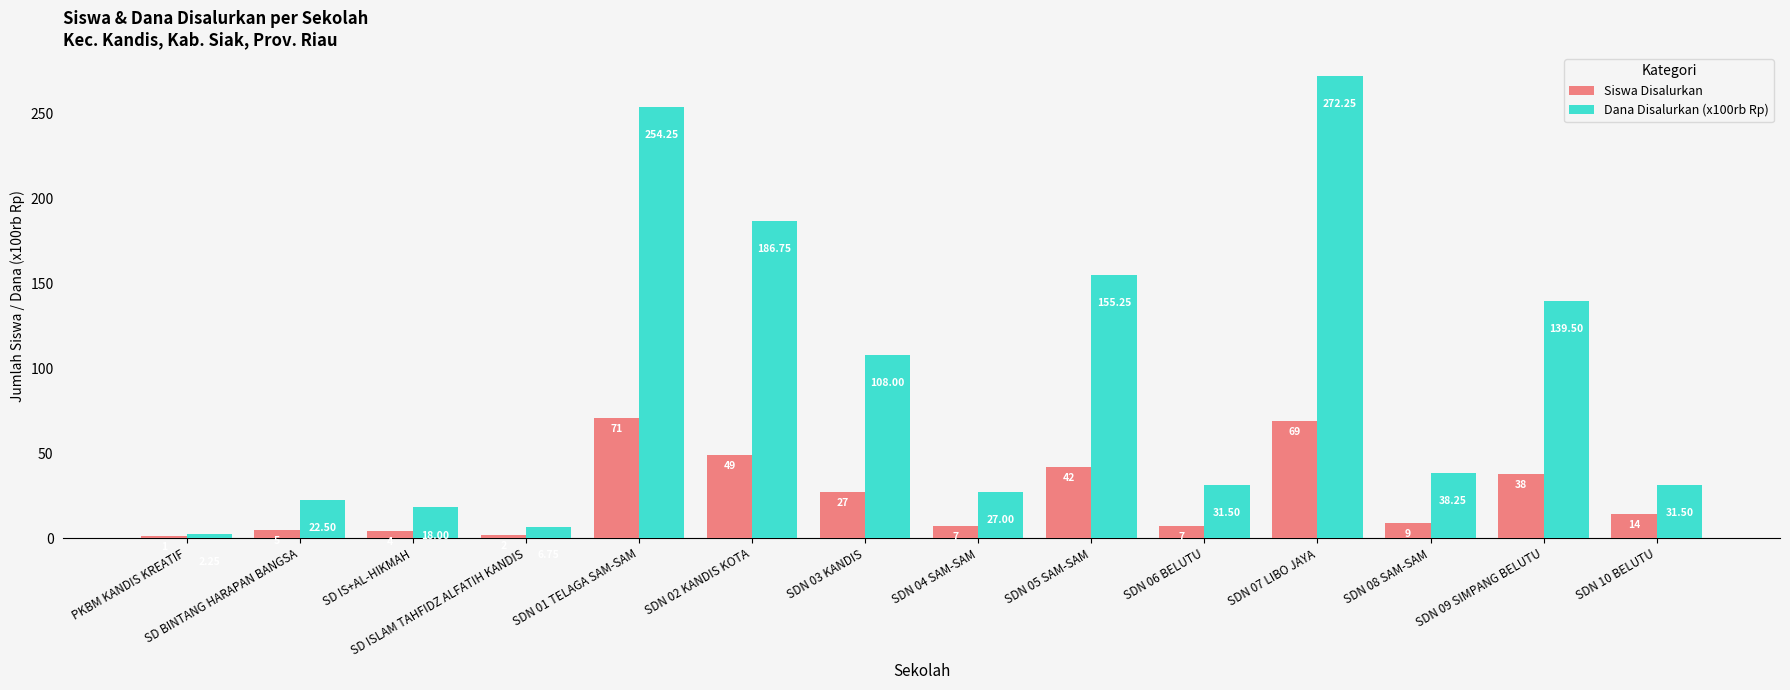

Which series has the widest spread of values?

Dana Disalurkan (x100rb Rp)